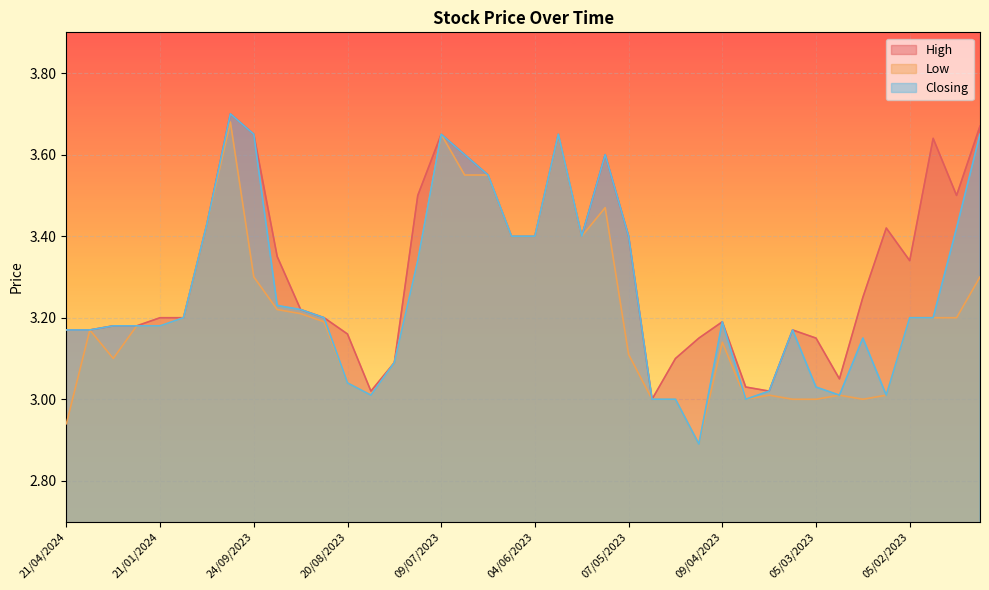

Is the value of Low at 16/04/2023 greater than the value of High at 03/09/2023?

No